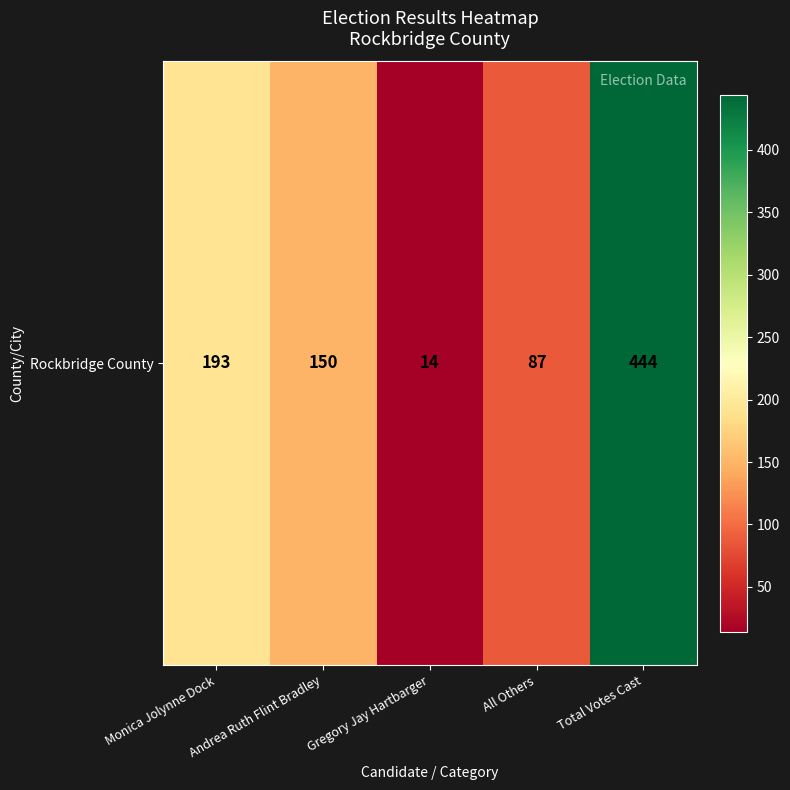

Count the values in the range 87 to 193.

3